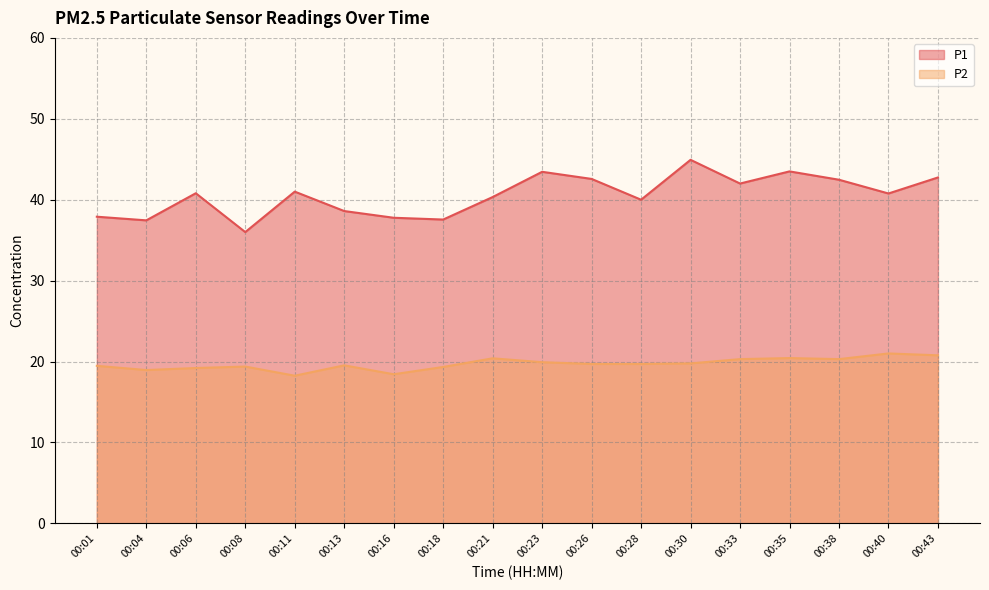

What is the lowest value of the P1 series?

36.0